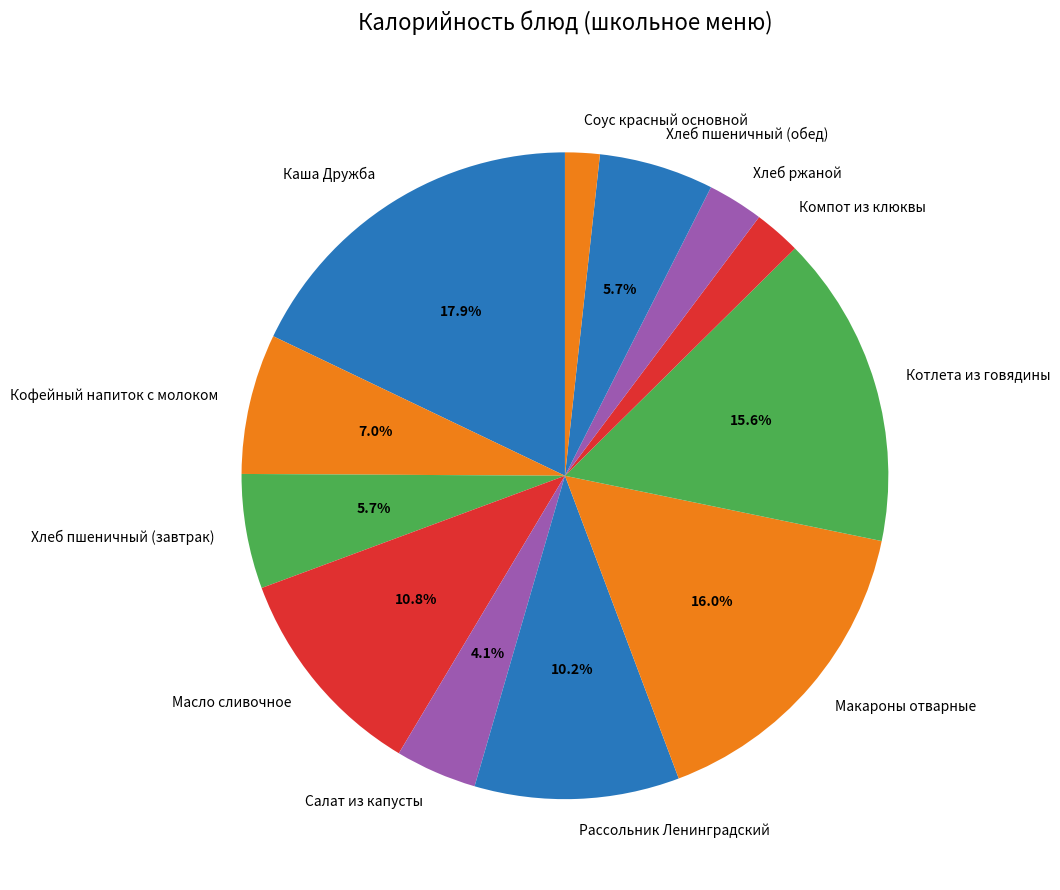

Which category has the smallest portion of the pie?

Соус красный основной